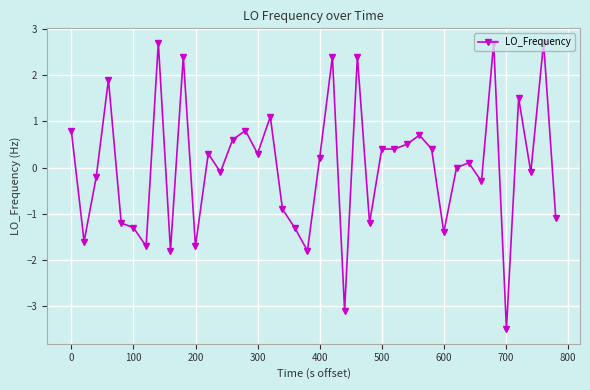

What is the value of the 23rd point from the left?

-3.1